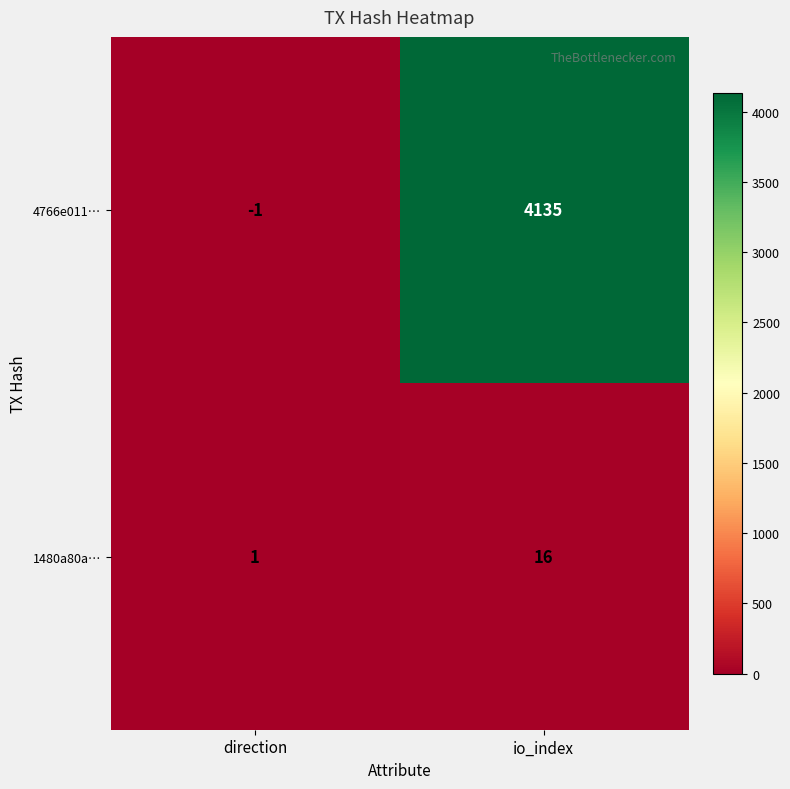

How many negative values does the 4766e011… series have?

1